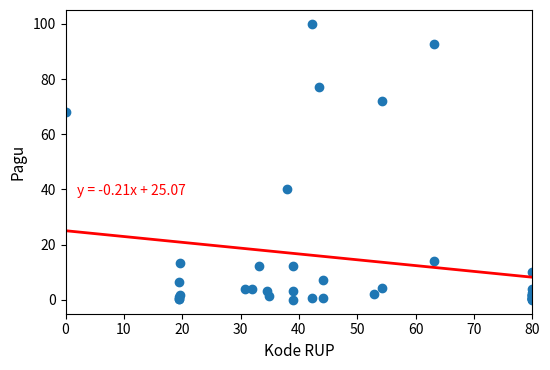

What Y value in the scatter plot is closest to 50?

40.1